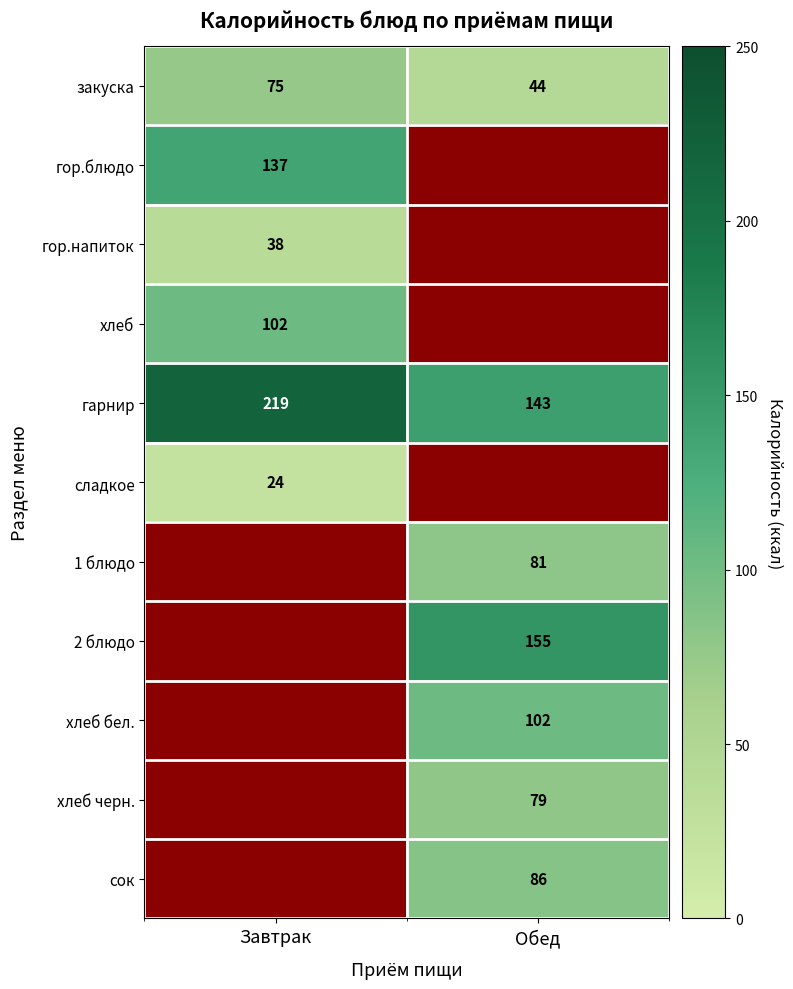

What is the total value across all series at Обед?

690